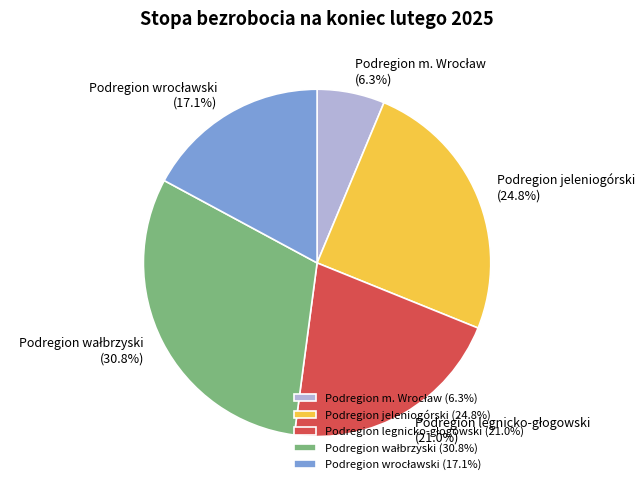

Is there any slice that represents more than half of the pie?

No